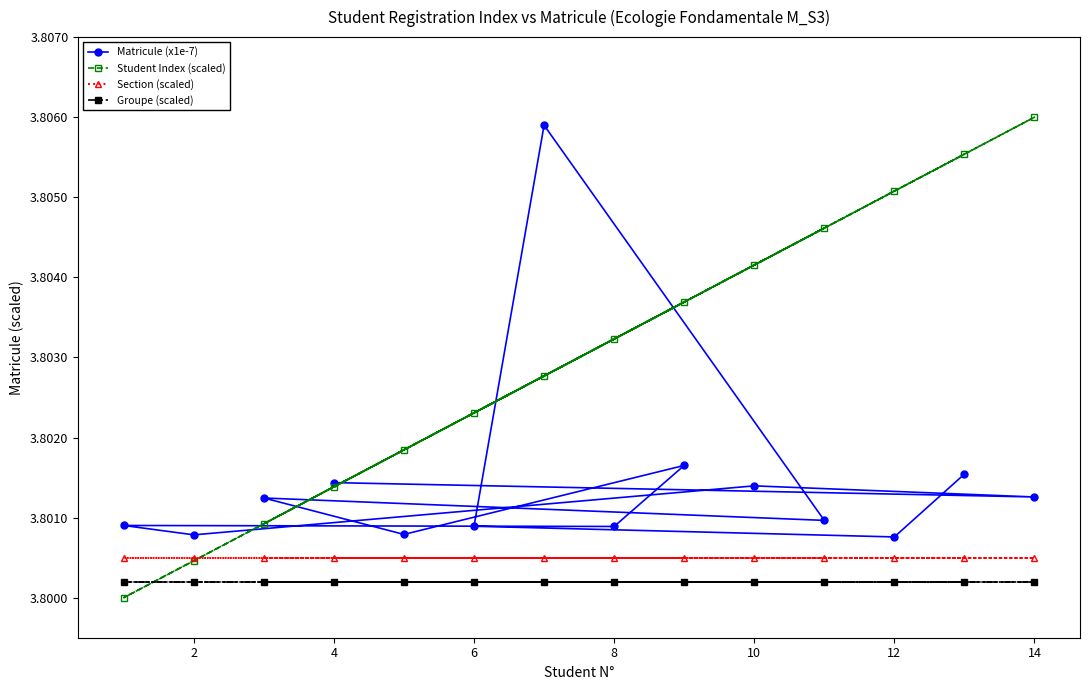

Which series has the largest range (max minus min)?

Student Index (scaled)